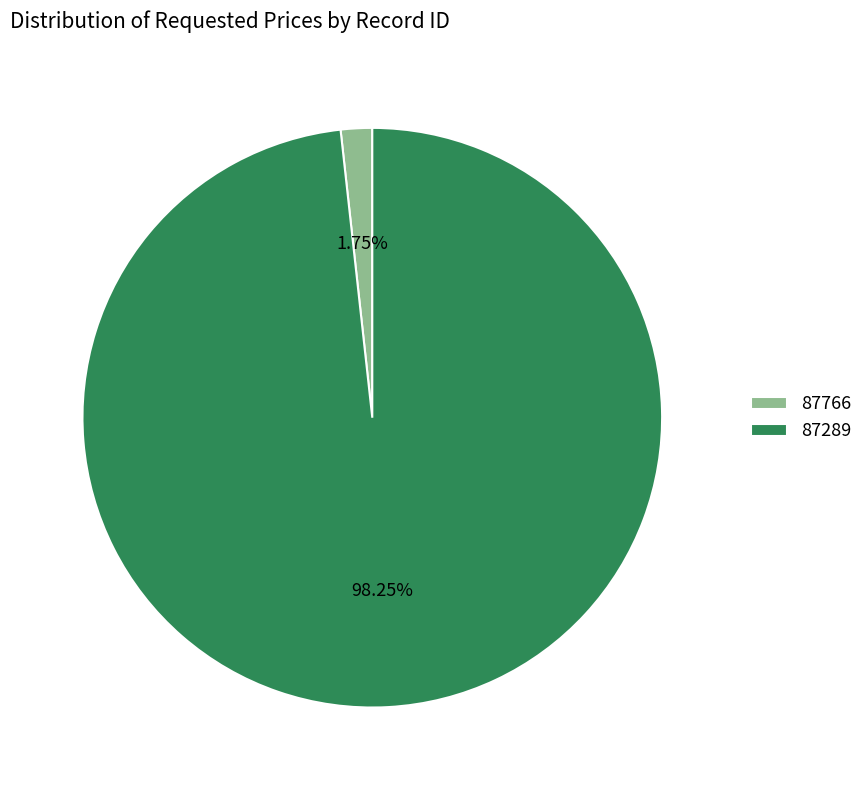

Which slice is the smallest?

87766